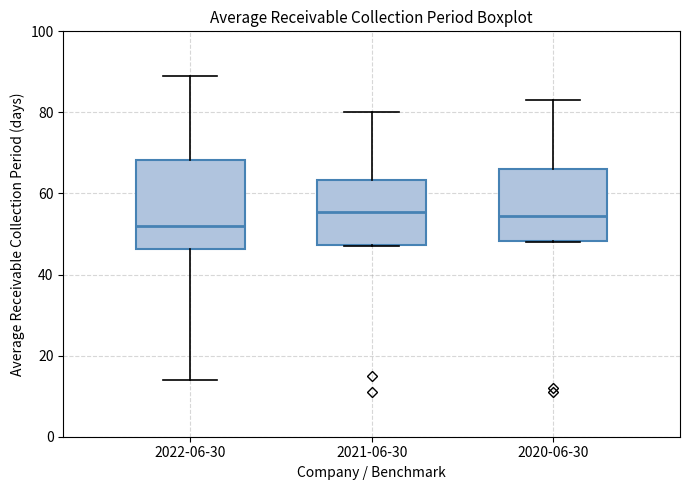

Reading left to right, transcribe this box plot: for each box, give where its median line is, the range the box spans, and where its two whiskers end, as read against the y-axis. The values are not printed on the chart, so give them approximately, as read against the axis.

2022-06-30: median 52, box 46 to 68, whiskers 14 to 90
2021-06-30: median 56, box 48 to 64, whiskers 48 to 80
2020-06-30: median 54, box 48 to 66, whiskers 48 to 84